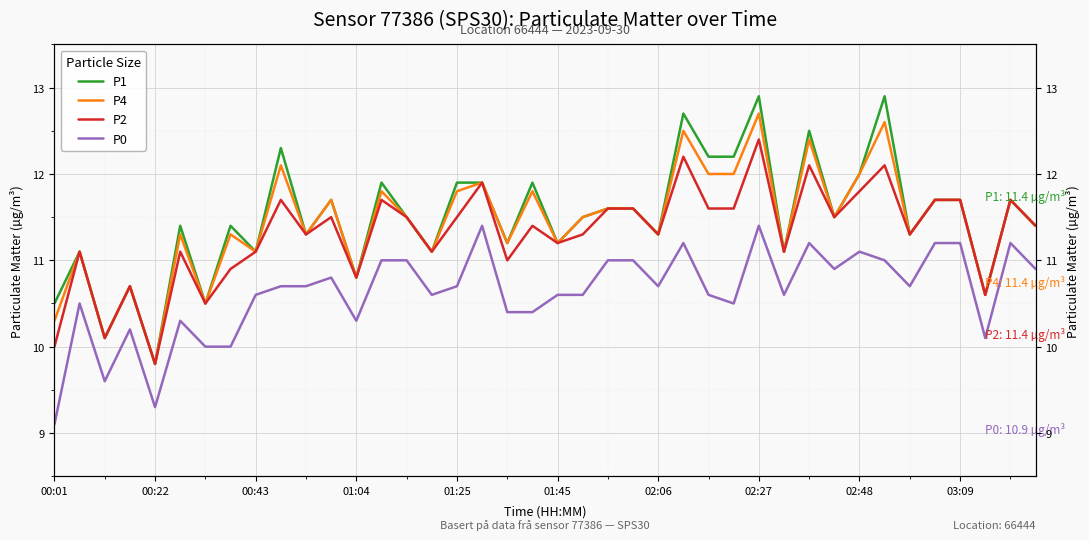

Which series has the largest range (max minus min)?

P1